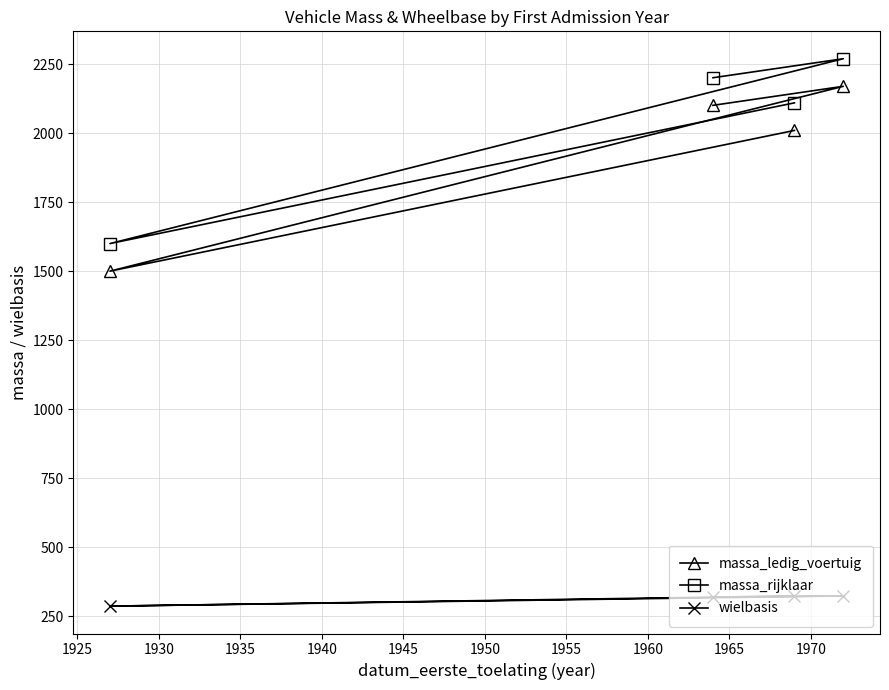

Which series has the largest total across all categories?

massa_rijklaar